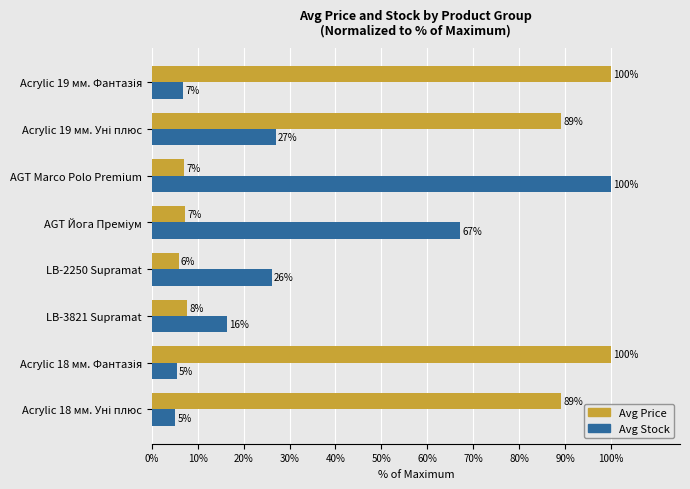

What is the total value across all series at LB-2250 Supramat?

32.0